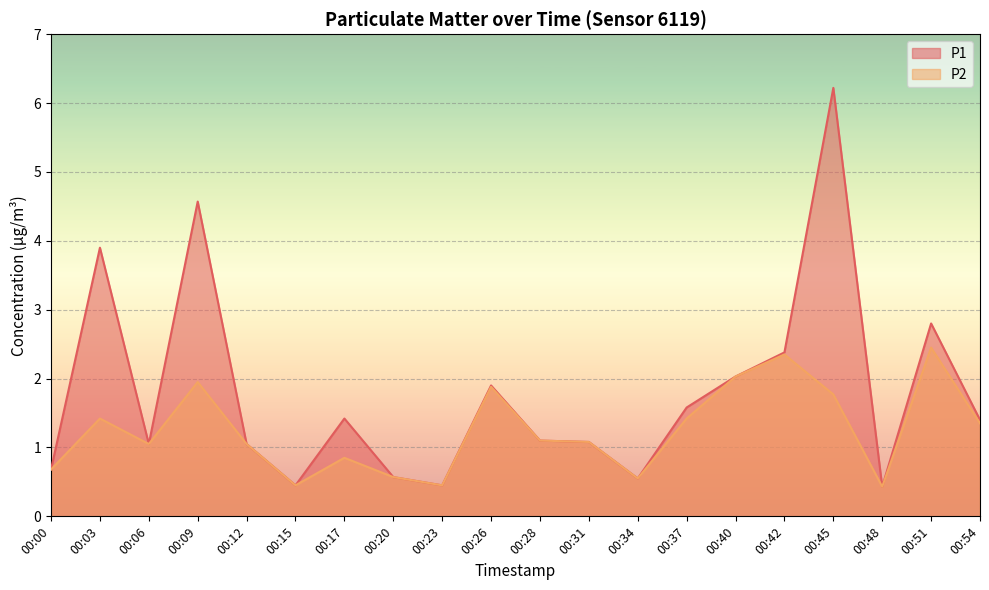

Is the value of P1 at 00:51 greater than the value of P2 at 00:03?

Yes